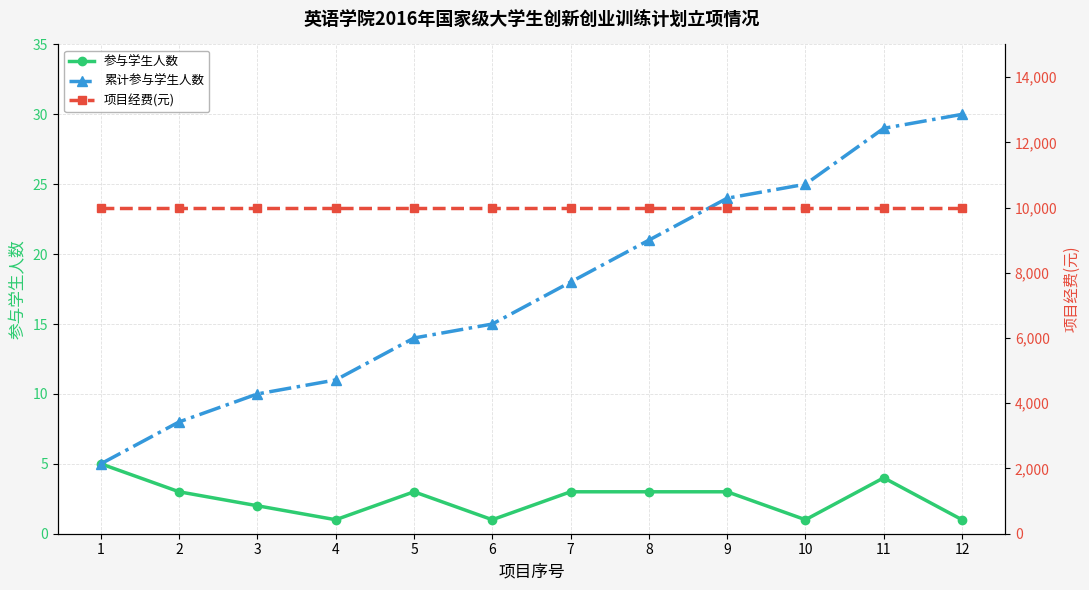

Where does the 累计参与学生人数 series first go above 18?

8